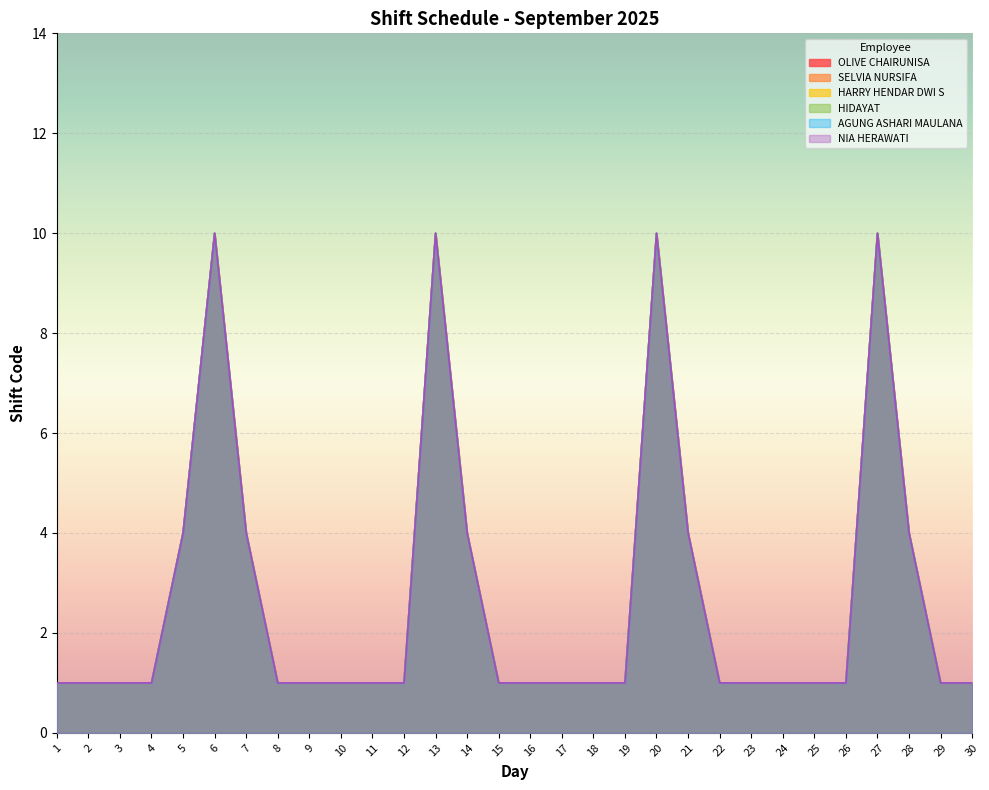

True or false: NIA HERAWATI and AGUNG ASHARI MAULANA intersect in this chart.

False